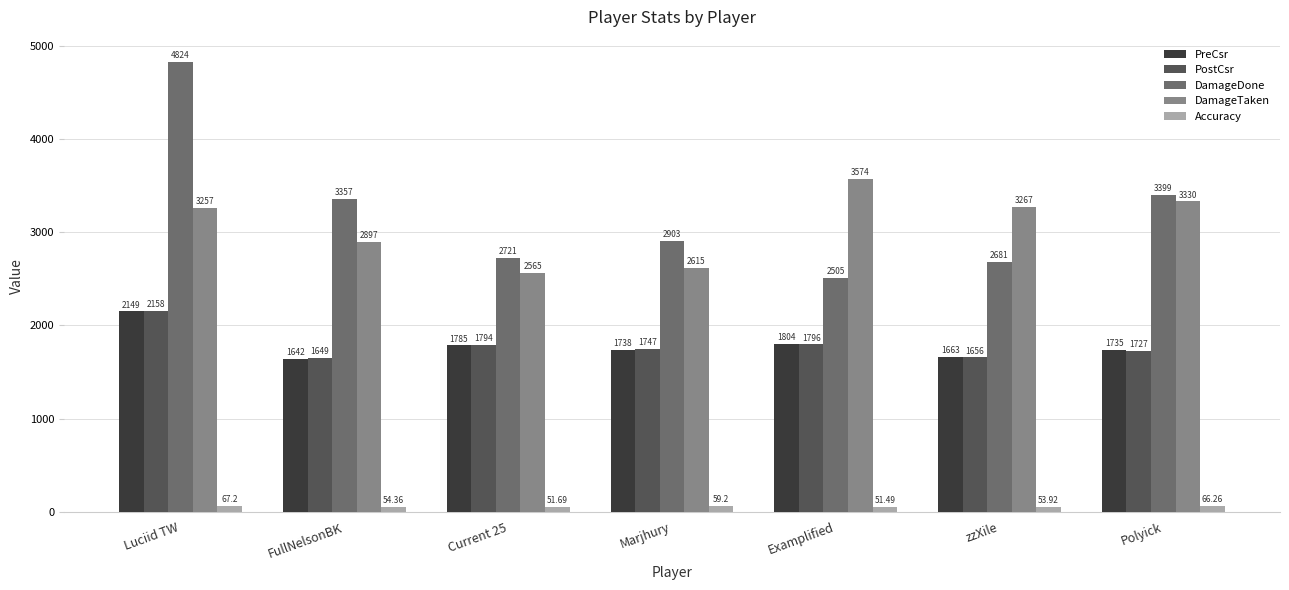

Which series has the largest range (max minus min)?

DamageDone